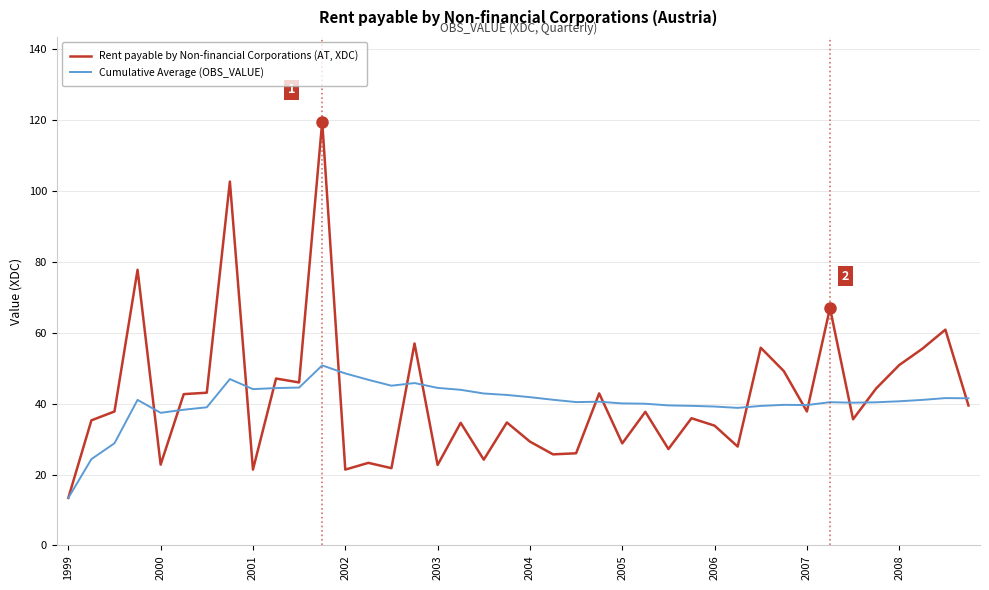

What is the lowest value of the Rent payable by Non-financial Corporations (AT, XDC) series?

13.4